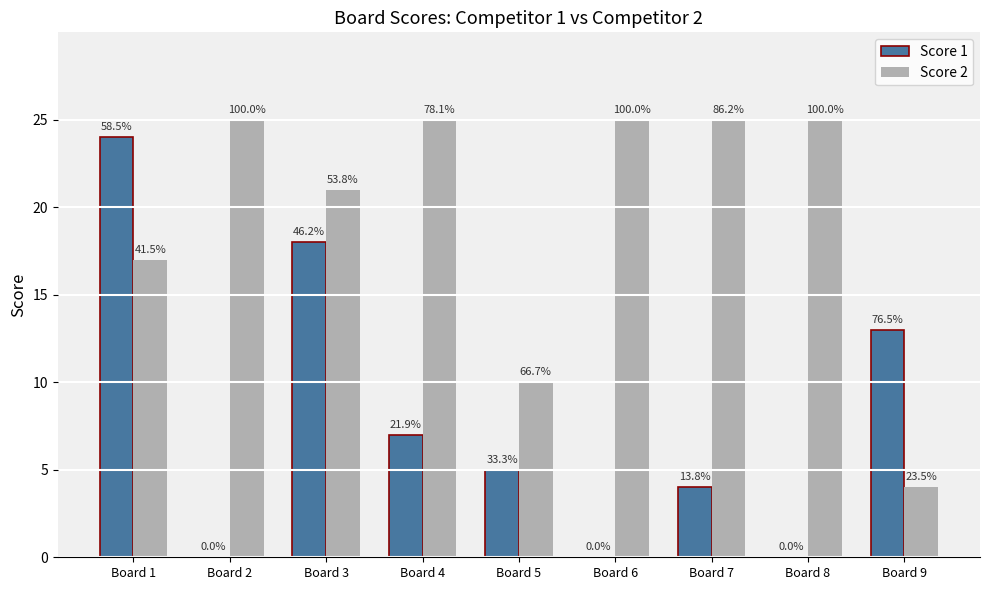

What is the spread (max minus min) of values at Board 6?

25